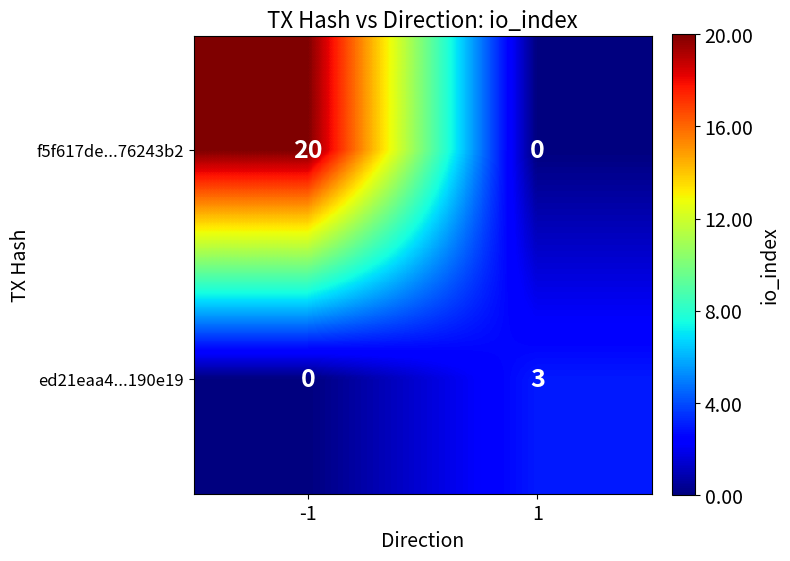

Is it true that f5f617de...76243b2 equals 35 at -1?

False